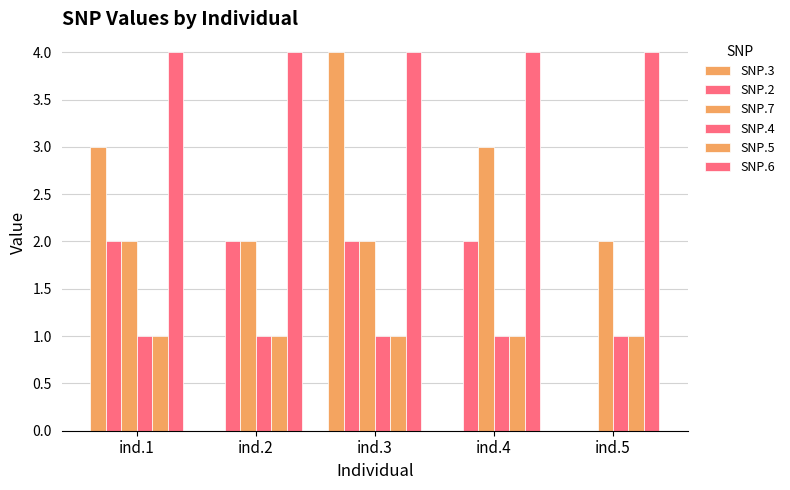

How many series are shown in this chart?

6